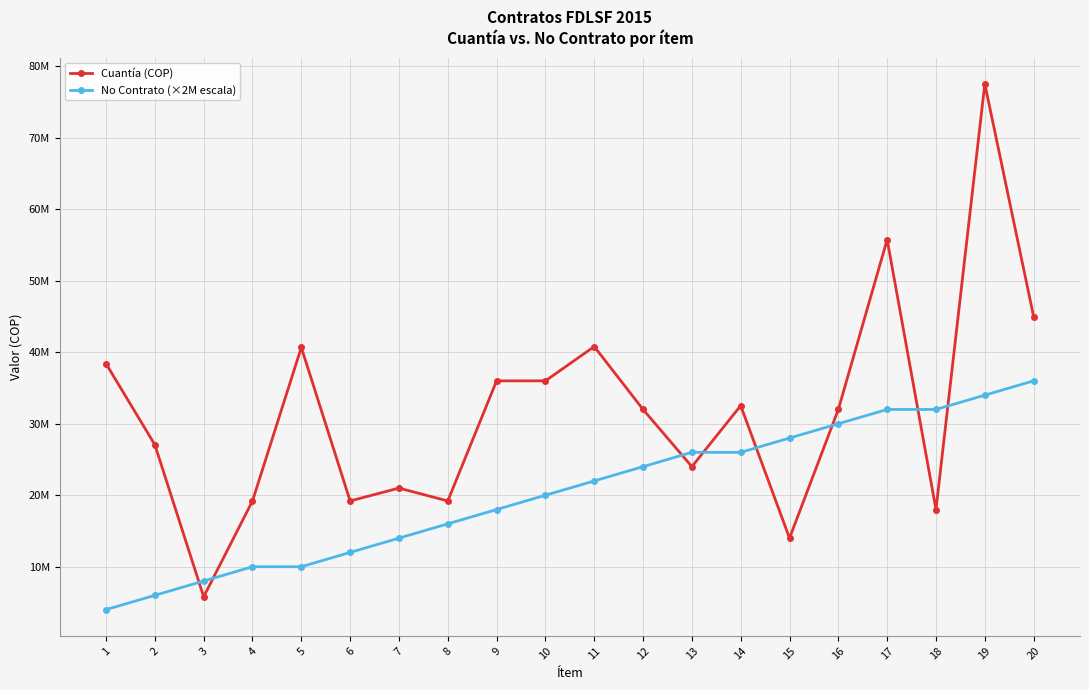

What is the total value across all series at 1?

42400000